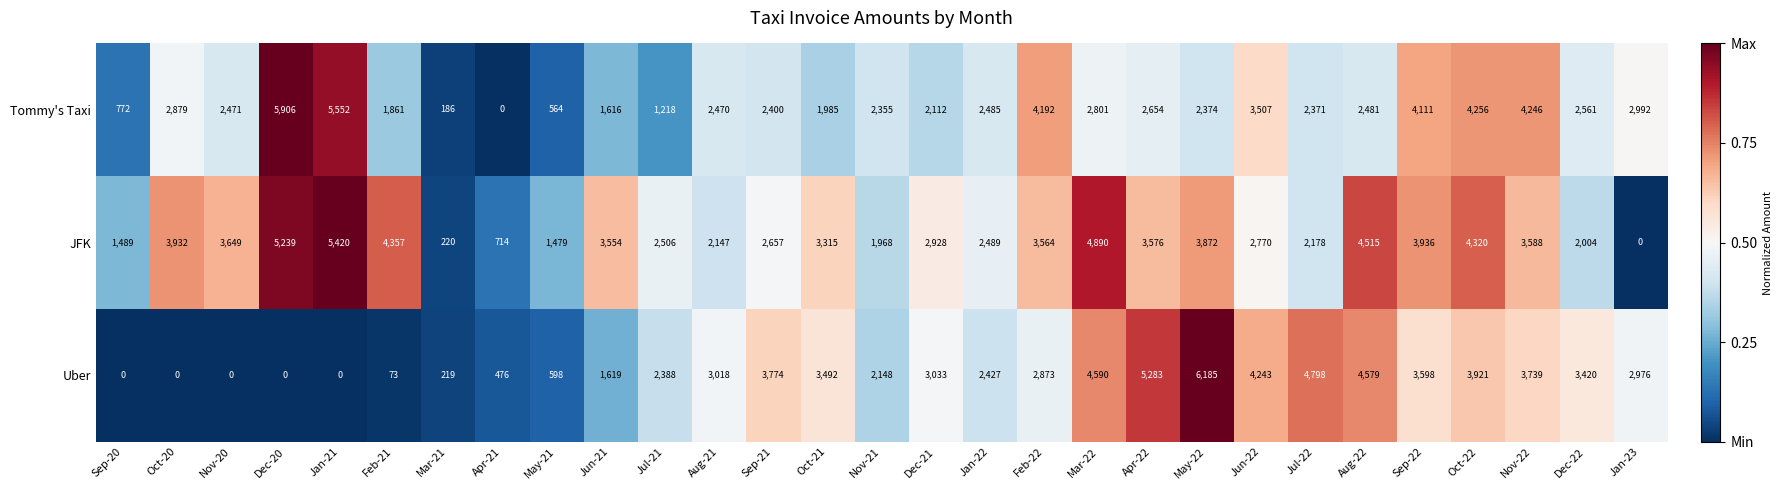

Where does the Uber series first go above 2976?

Aug-21